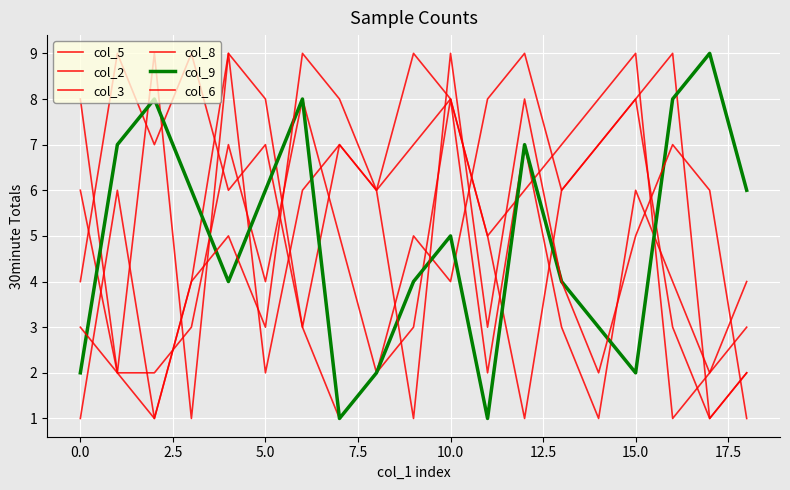

Does the chart have visible grid lines?

Yes